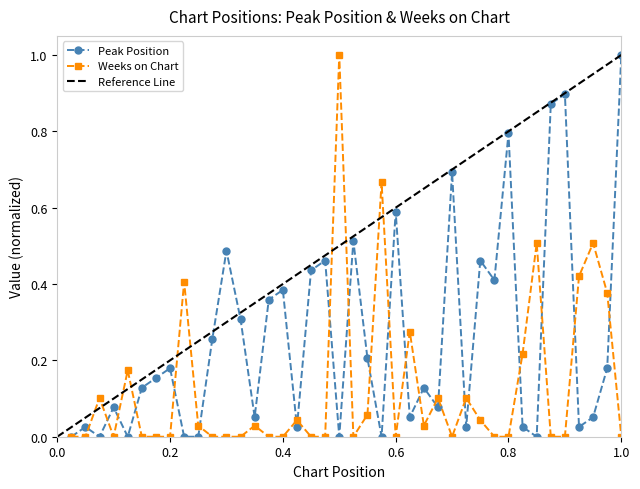

The value of Peak Position at 4 is 0.1. True or false?

True